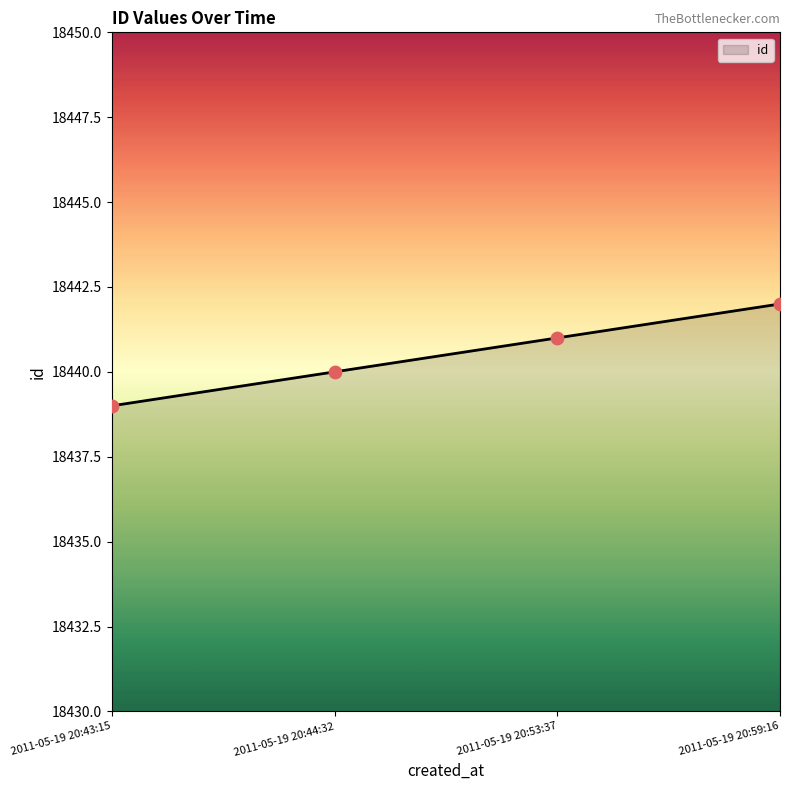

What is the change in value from 2011-05-19 20:44:32 to 2011-05-19 20:59:16?

+2